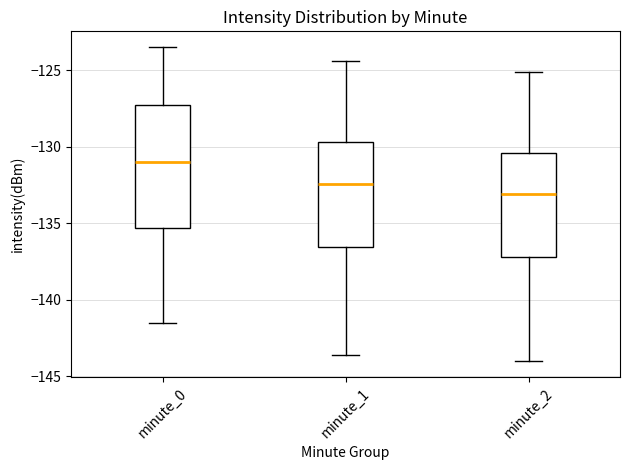

Which box's median line is the lowest?

minute_2